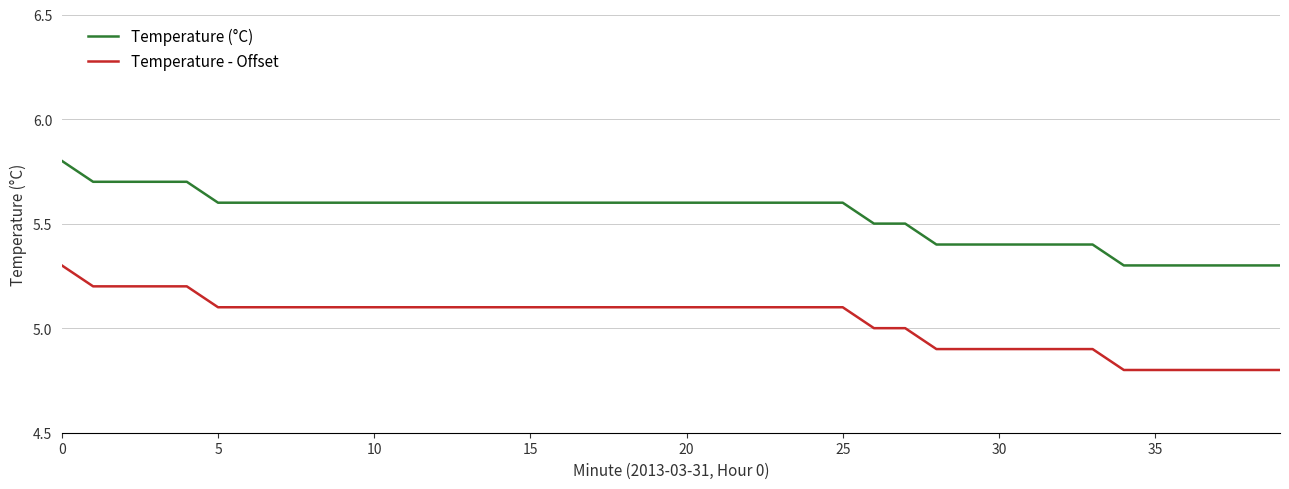

What is the average value of the Temperature (°C) series?

5.5